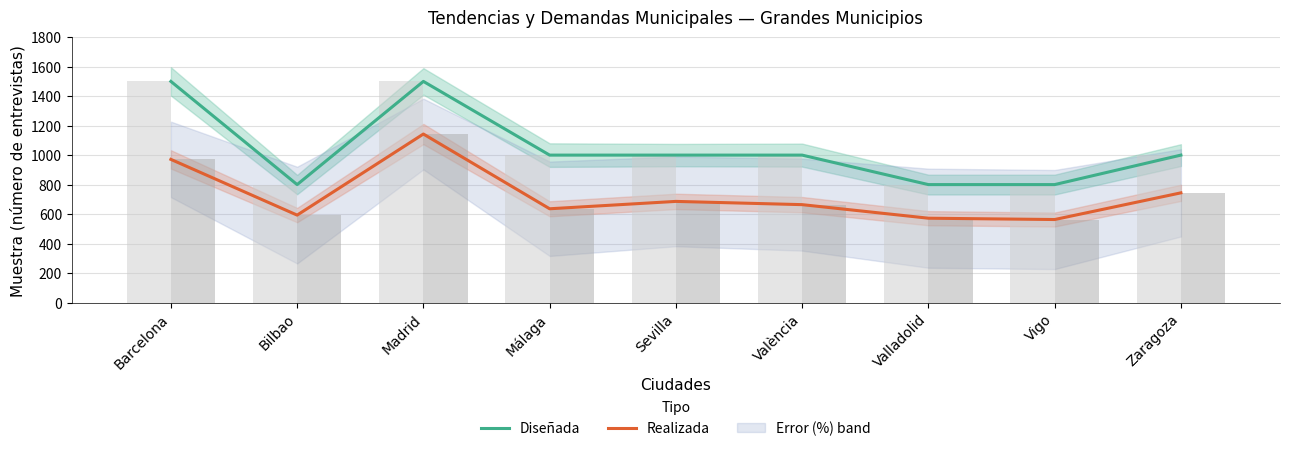

Is the value of Realizada at Zaragoza greater than the value of Diseñada at Madrid?

No